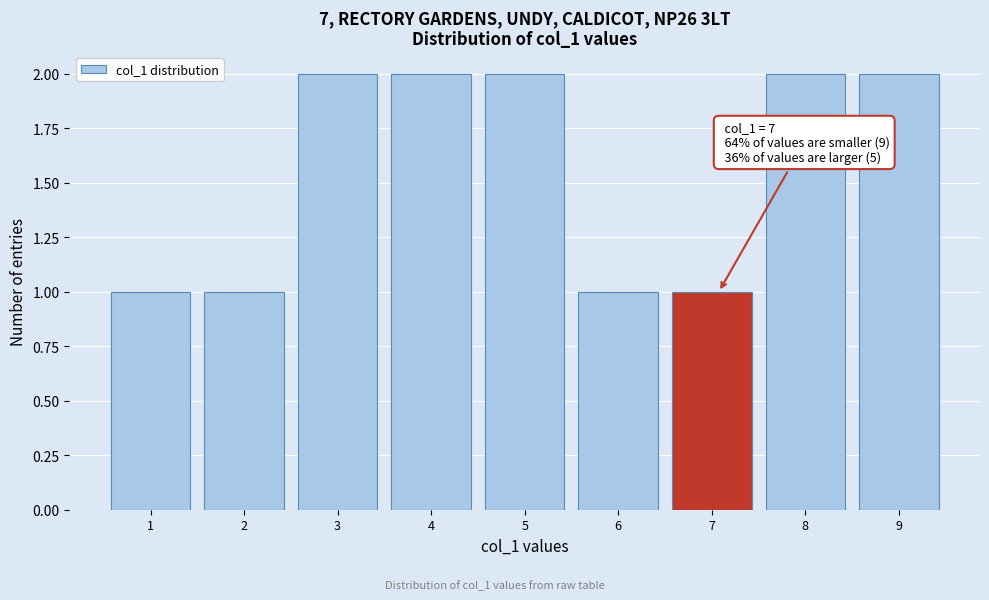

Reading left to right, list all the values displayed in this chart.

1=1	2=1	3=2	4=2	5=2	6=1	7=1	8=2	9=2